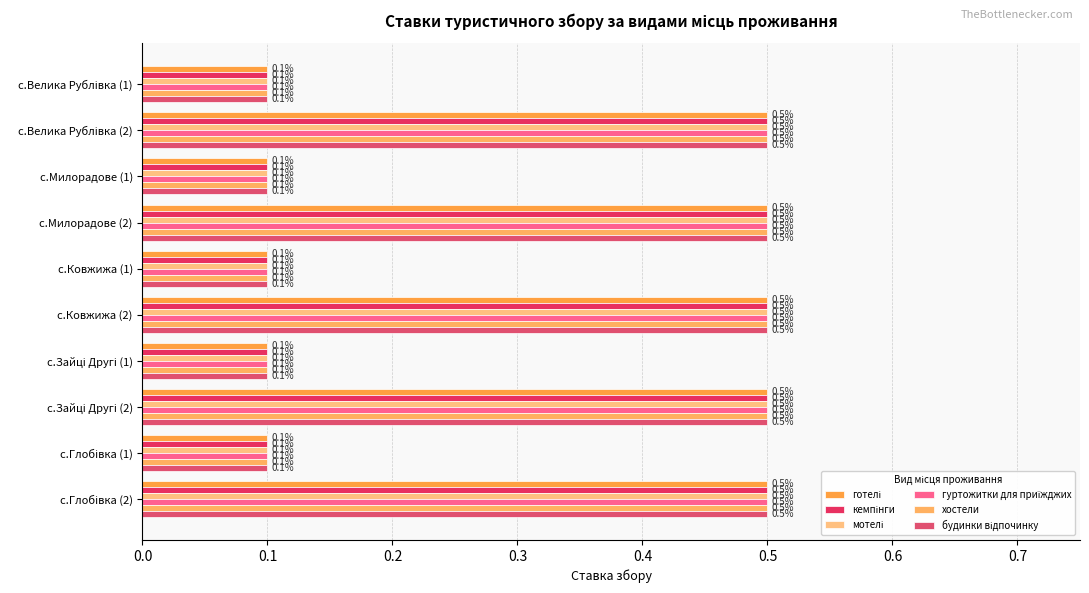

How many series are shown in this chart?

6